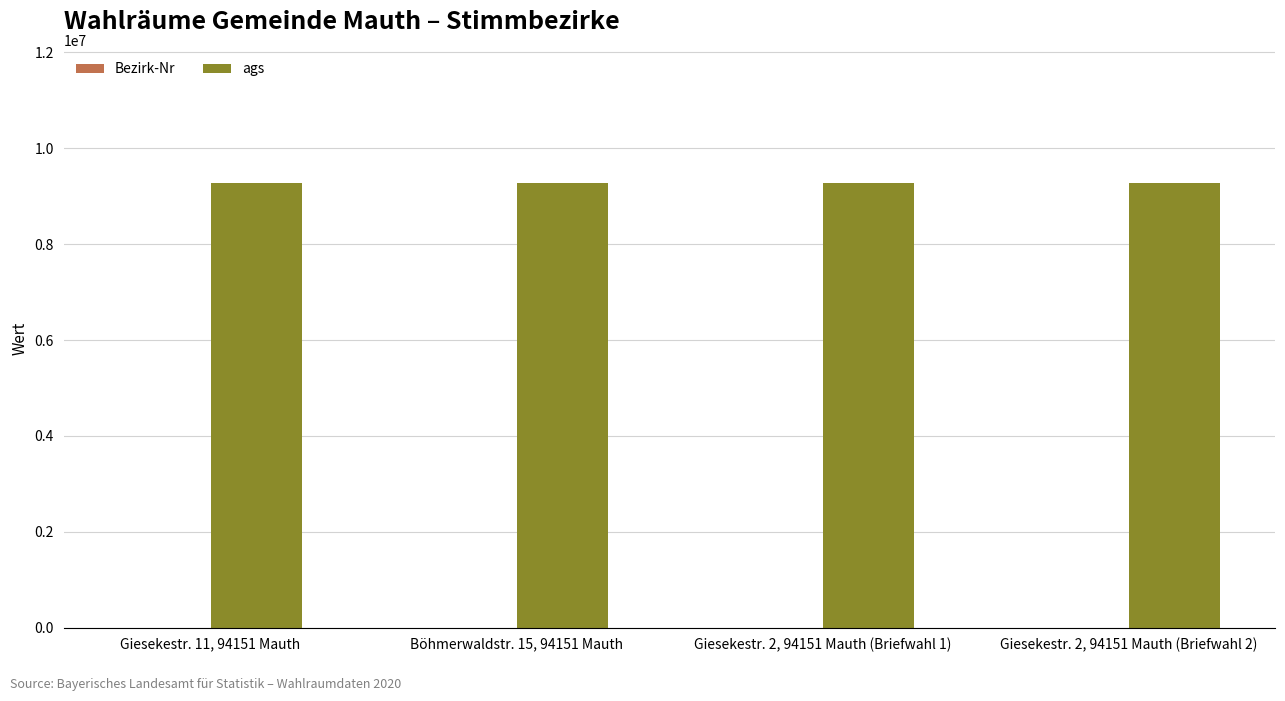

Does the chart contain stacked bars?

No